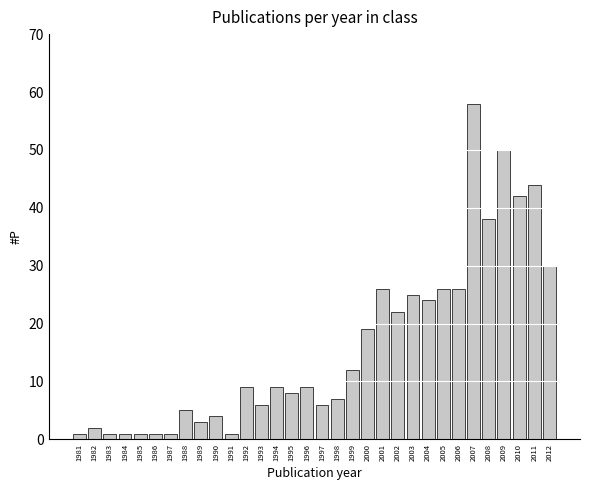

What is the maximum value shown in the chart?

58